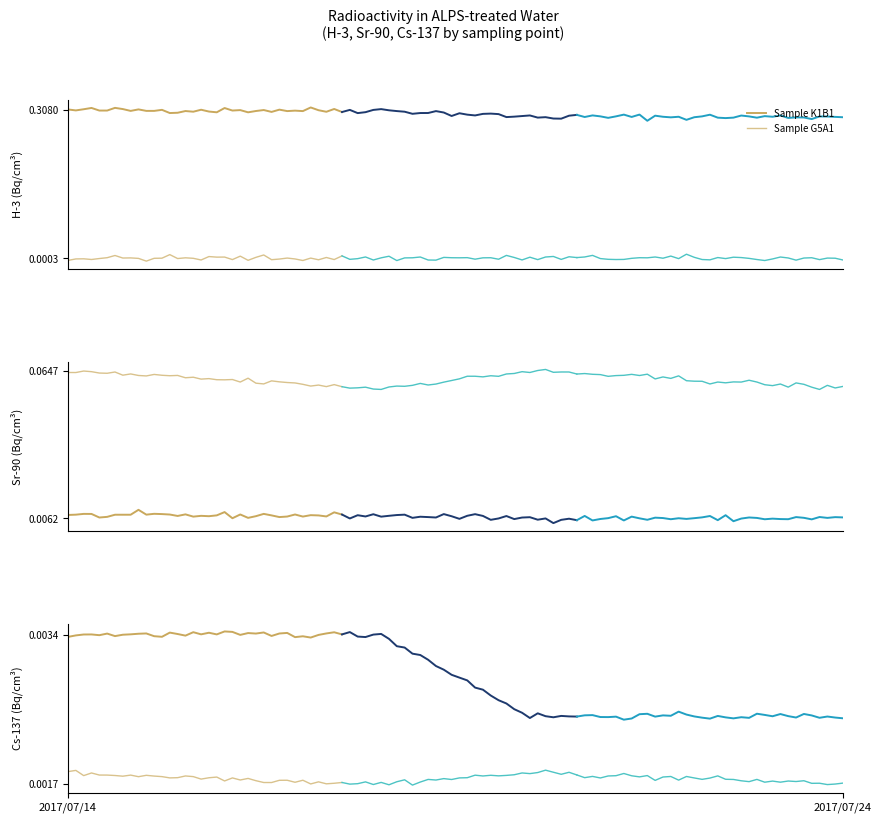

Rank the series by their maximum value, from highest to lowest.

Sample K1B1, Sample G5A1